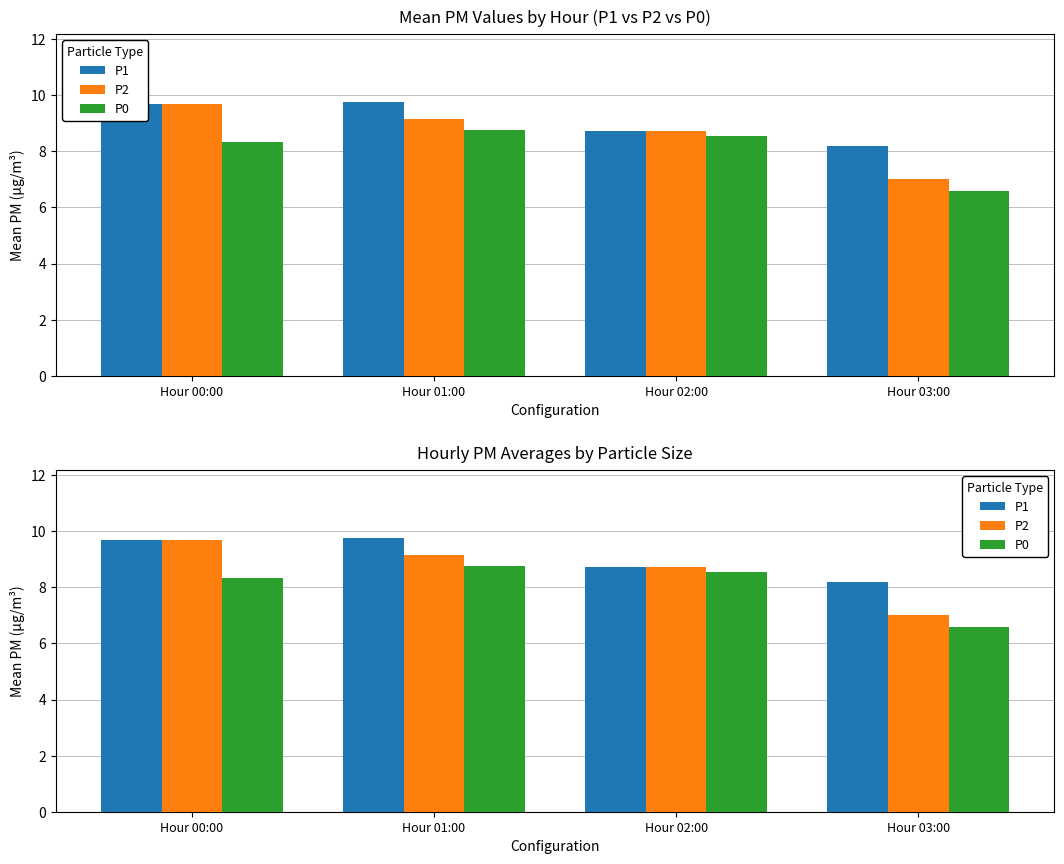

Rank the series by their average value, from lowest to highest.

P0, P2, P1